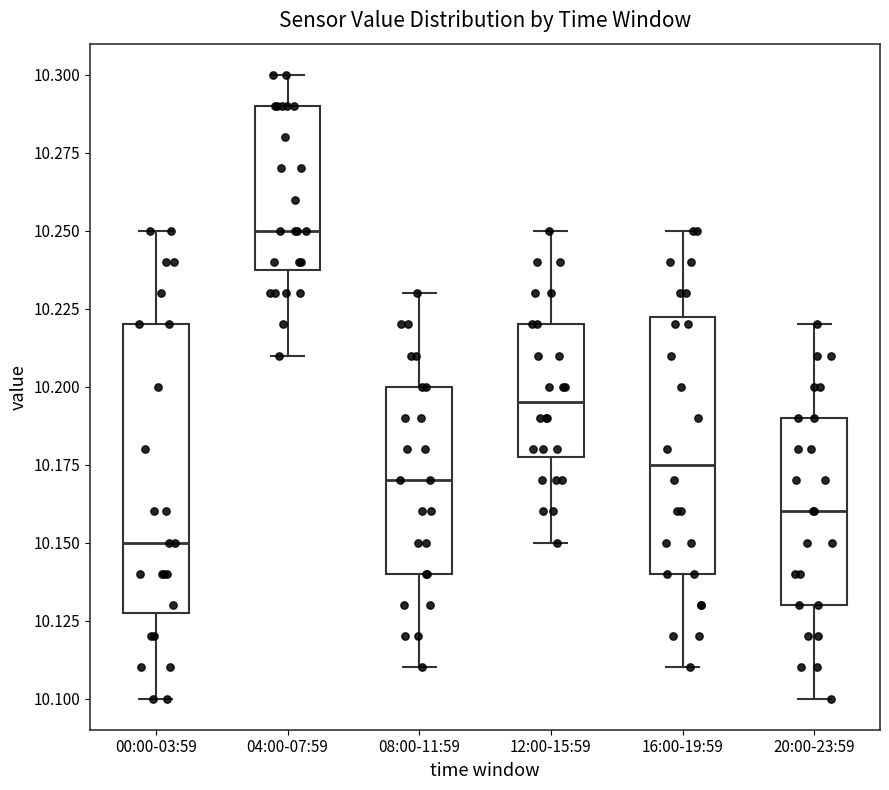

Which box is the tallest, from its lower edge to its upper edge?

00:00-03:59